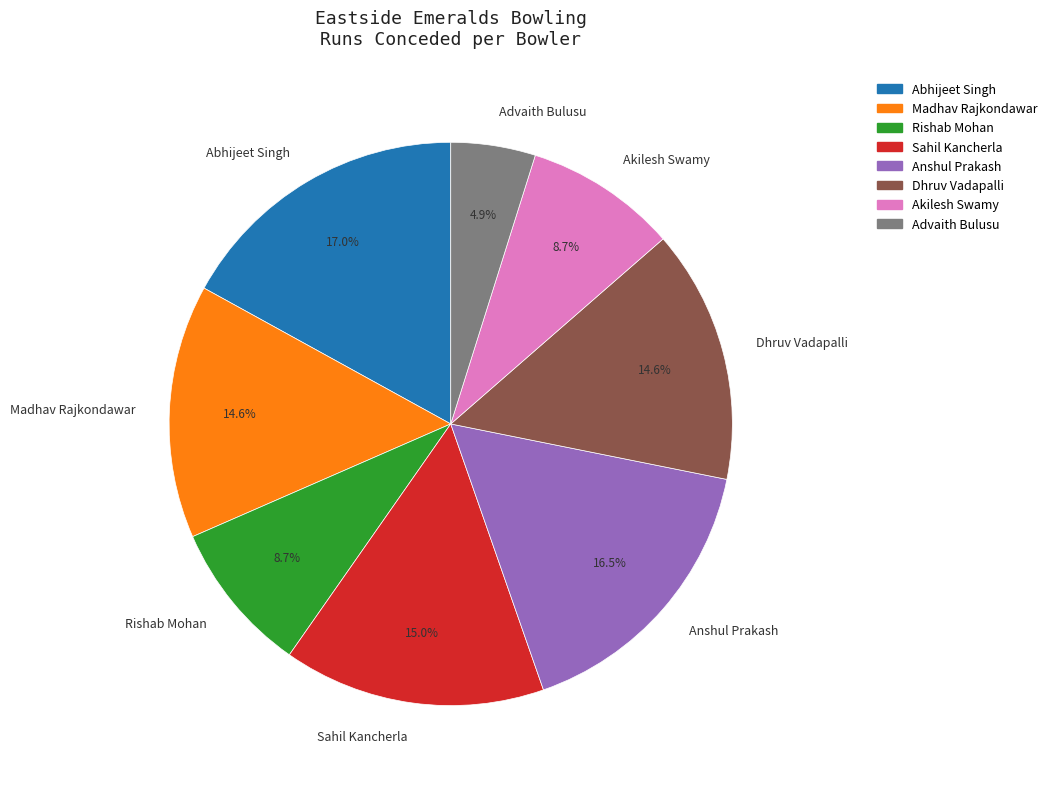

Does Sahil Kancherla represent more than half of the total?

No